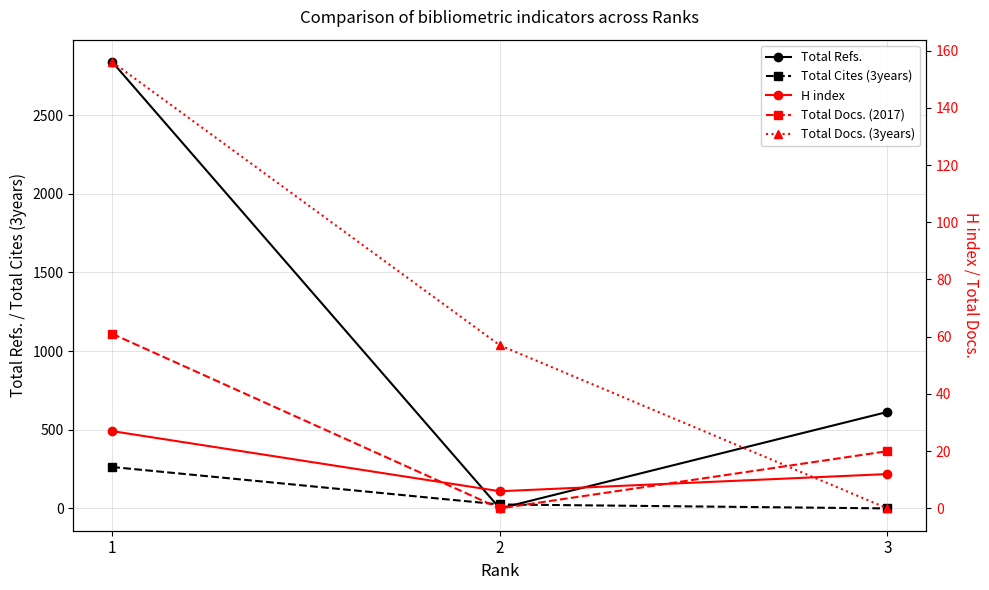

Does the chart have visible grid lines?

Yes